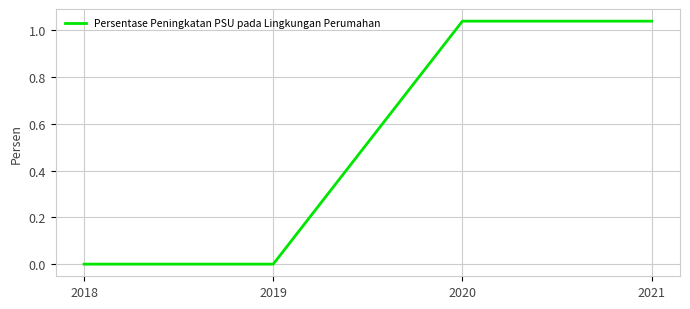

What is the sum of all values?

2.1